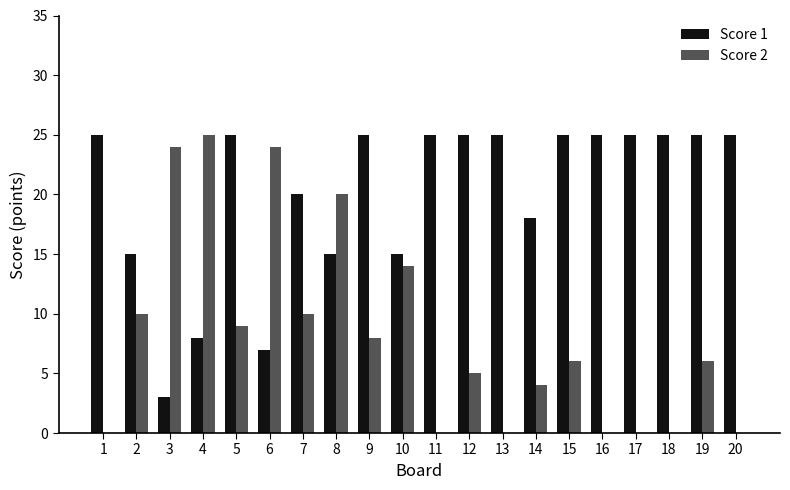

What is the difference between the Score 2 values at 20 and 14?

4